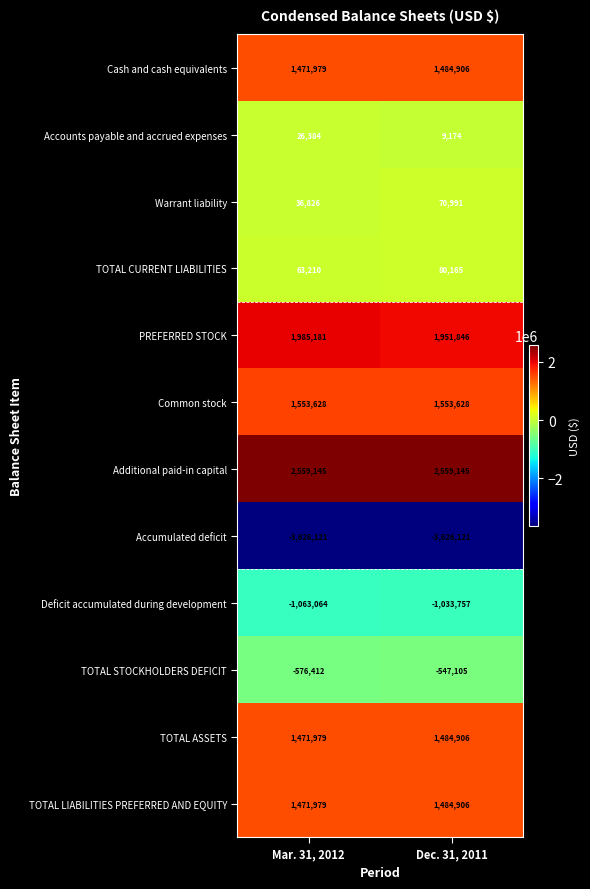

Which series changed the most between Mar. 31, 2012 and Dec. 31, 2011?

Warrant liability